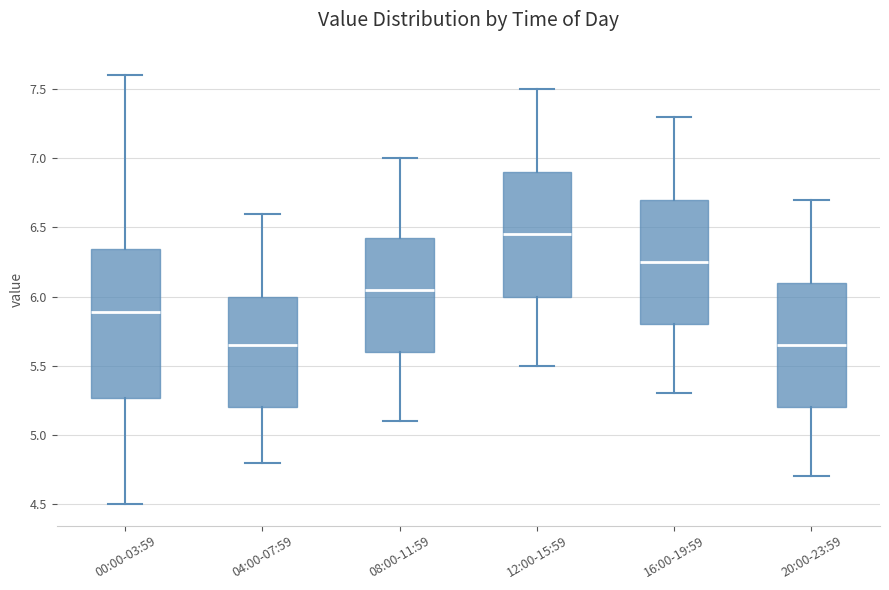

Reading left to right, transcribe this box plot: for each box, give where its median line is, the range the box spans, and where its two whiskers end, as read against the y-axis. The values are not printed on the chart, so give them approximately, as read against the axis.

00:00-03:59: median 5.90, box 5.25 to 6.35, whiskers 4.50 to 7.60
04:00-07:59: median 5.65, box 5.20 to 6.00, whiskers 4.80 to 6.60
08:00-11:59: median 6.05, box 5.60 to 6.45, whiskers 5.10 to 7.00
12:00-15:59: median 6.45, box 6.00 to 6.90, whiskers 5.50 to 7.50
16:00-19:59: median 6.25, box 5.80 to 6.70, whiskers 5.30 to 7.30
20:00-23:59: median 5.65, box 5.20 to 6.10, whiskers 4.70 to 6.70